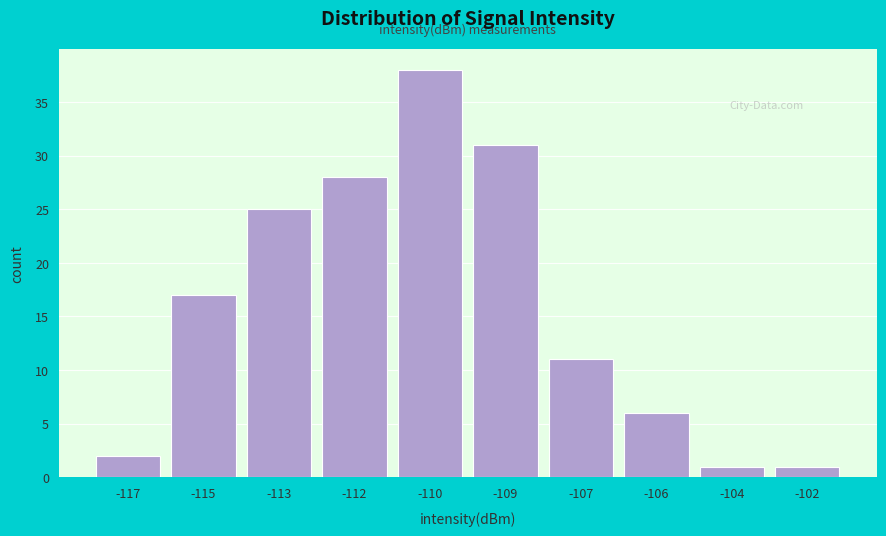

Reading left to right, what are all the values shown in this chart?

-117=2	-115=17	-113=25	-112=28	-110=38	-109=31	-107=11	-106=6	-104=1	-102=1